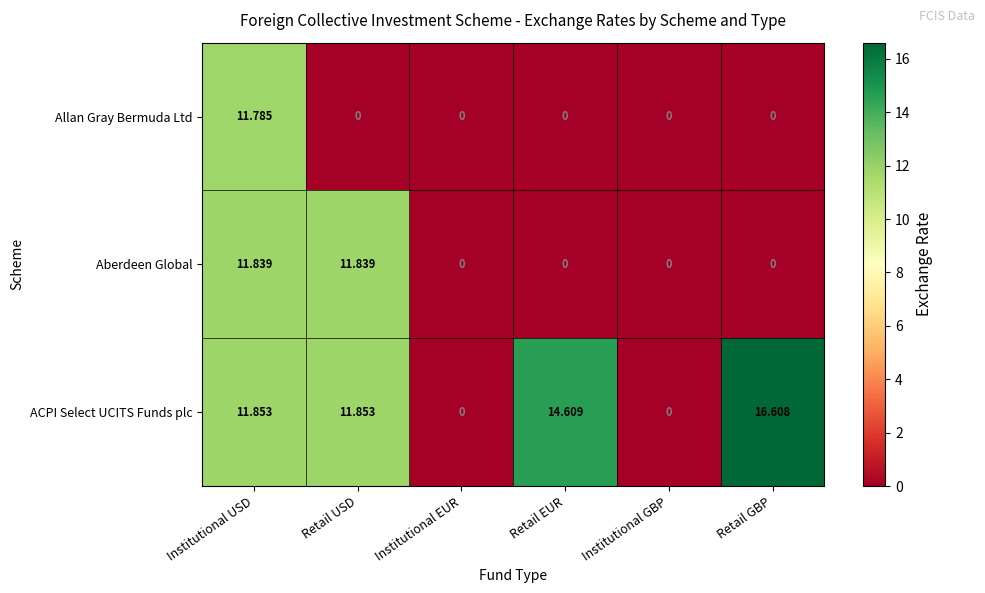

Which series has the widest spread of values?

ACPI Select UCITS Funds plc